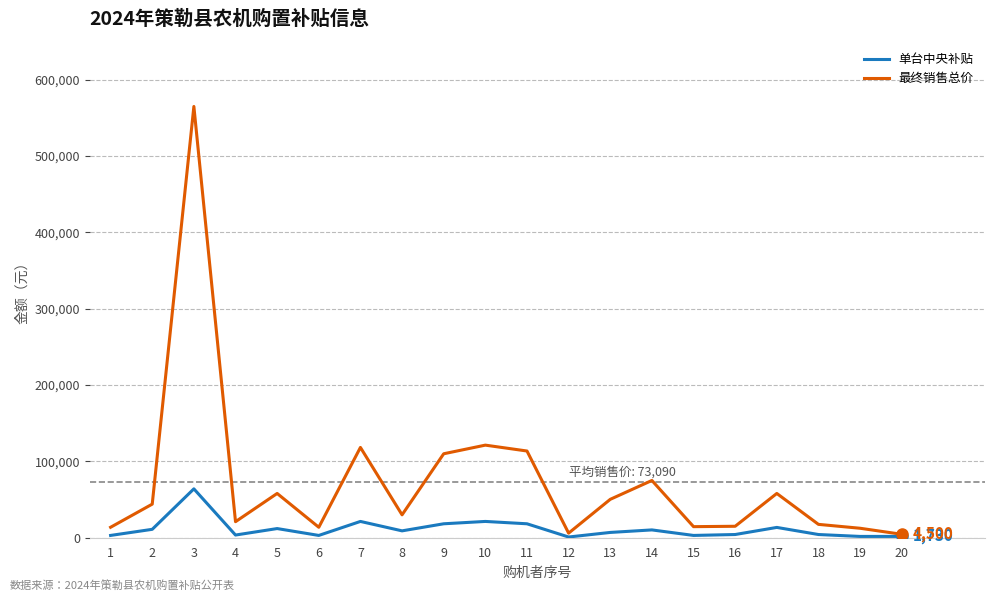

What is the difference between the maximum and minimum values in the 最终销售总价 series?

560500